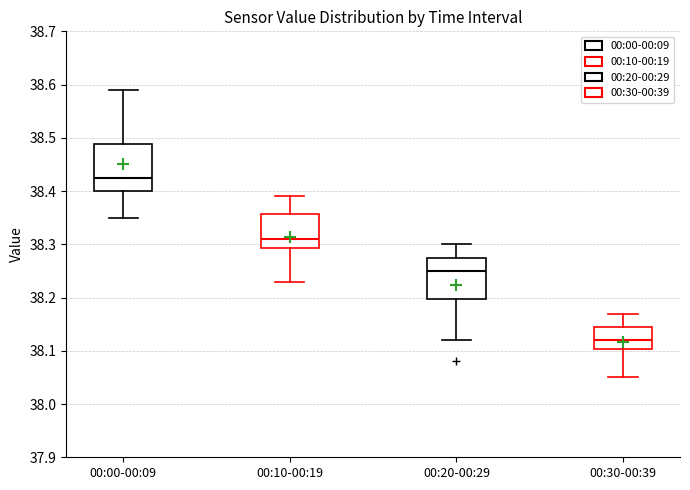

Which box's median line is the highest?

00:00-00:09